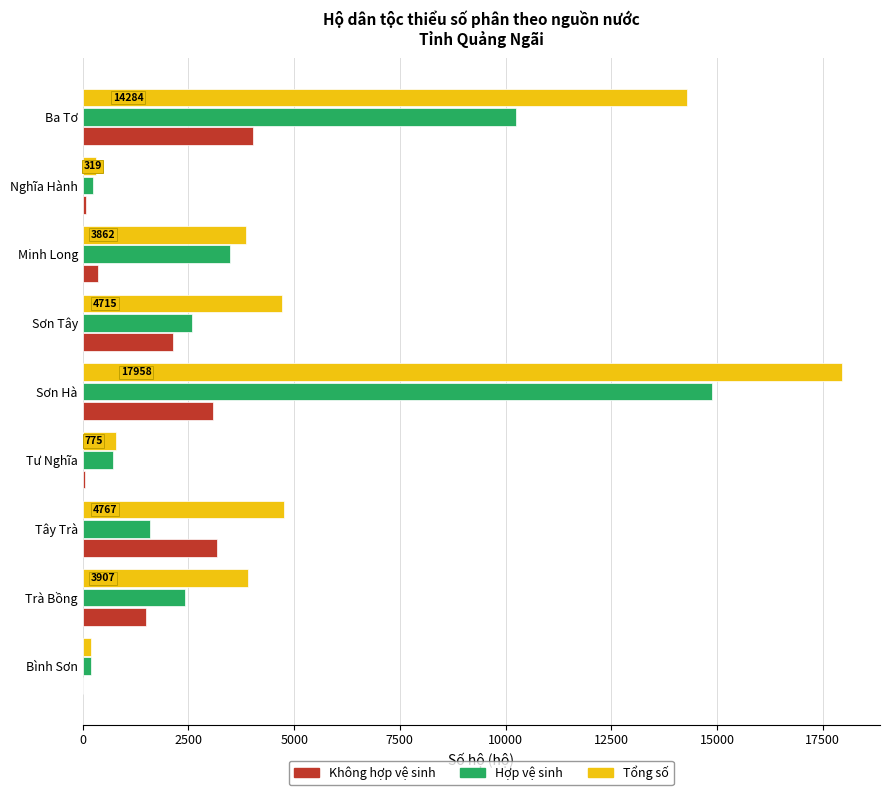

What is the average value of the Không hợp vệ sinh series?

1600.8